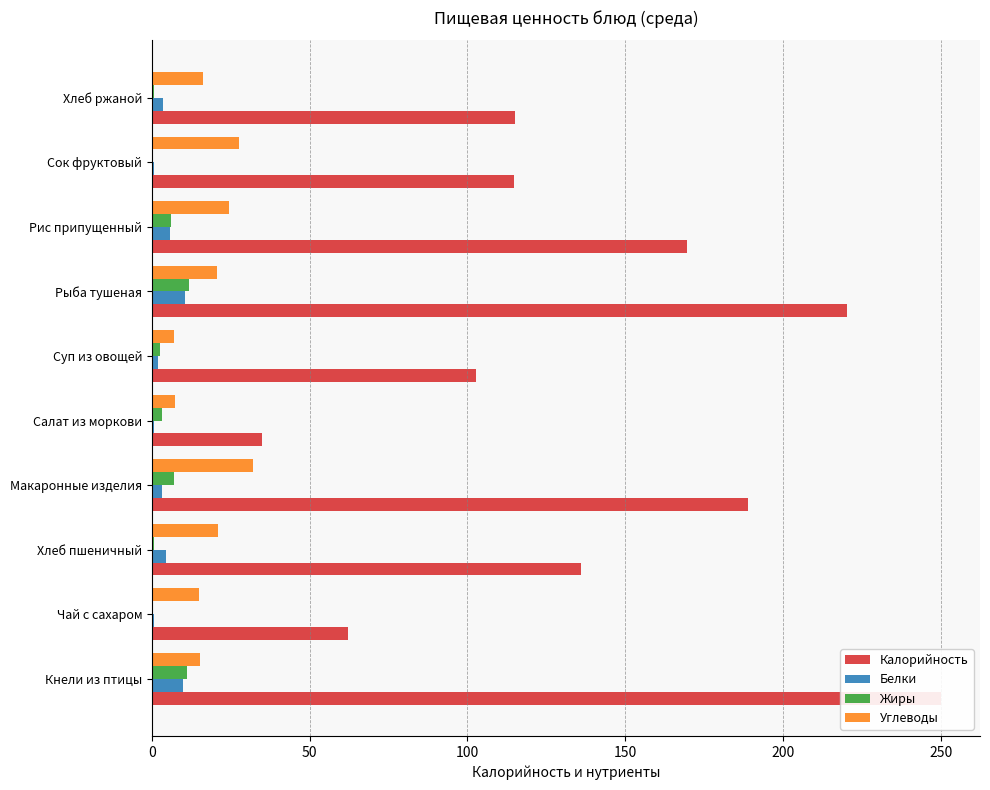

Which series changed the most between Салат из моркови and Хлеб ржаной?

Калорийность